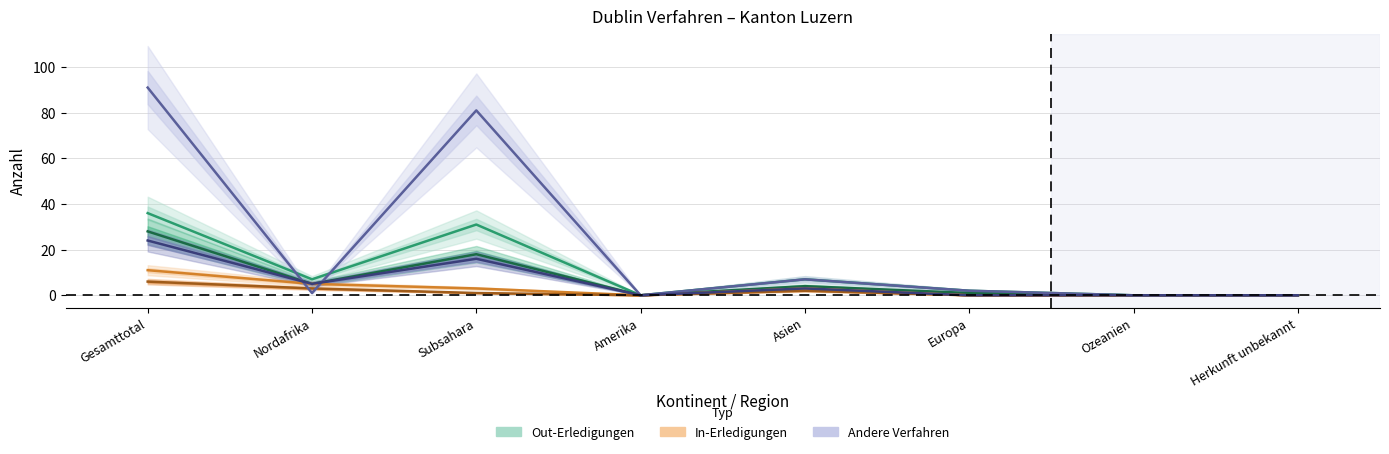

At Europa, list the series in order from largest to smallest.

Out-Verfahren (Total Erledigungen), Out-Verfahren, Zustimmungen, In-Verfahren (Total Erledigungen), In-Erledigungen, Ablehnungen